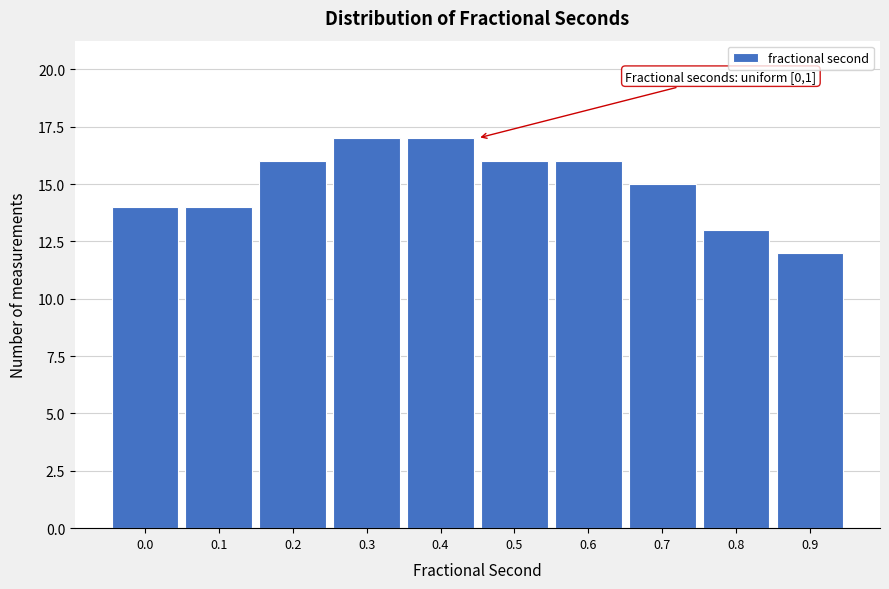

Reading left to right, list all the values displayed in this chart.

0.0=14	0.1=14	0.2=16	0.3=17	0.4=17	0.5=16	0.6=16	0.7=15	0.8=13	0.9=12